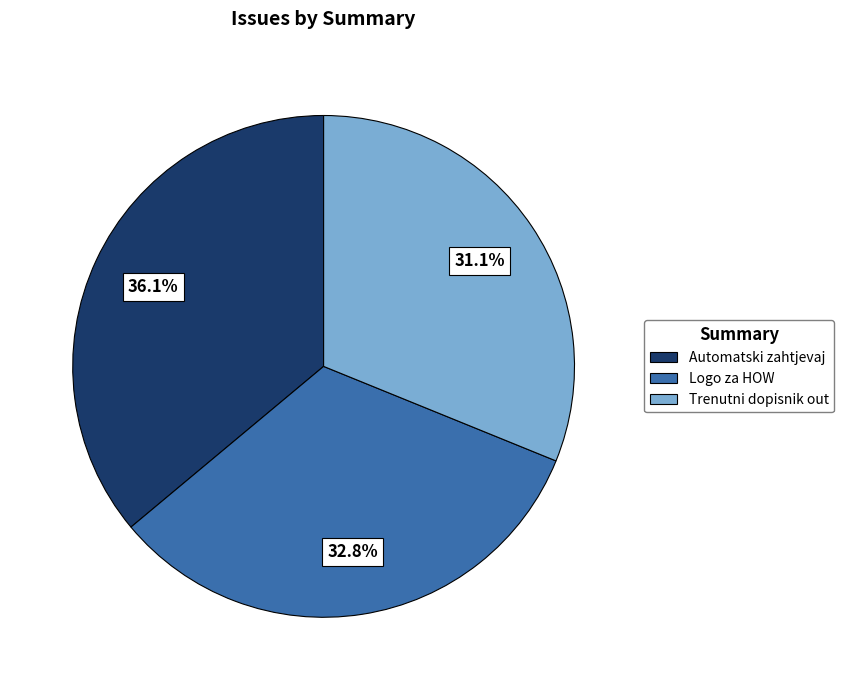

Which category has the smallest portion of the pie?

Trenutni dopisnik out